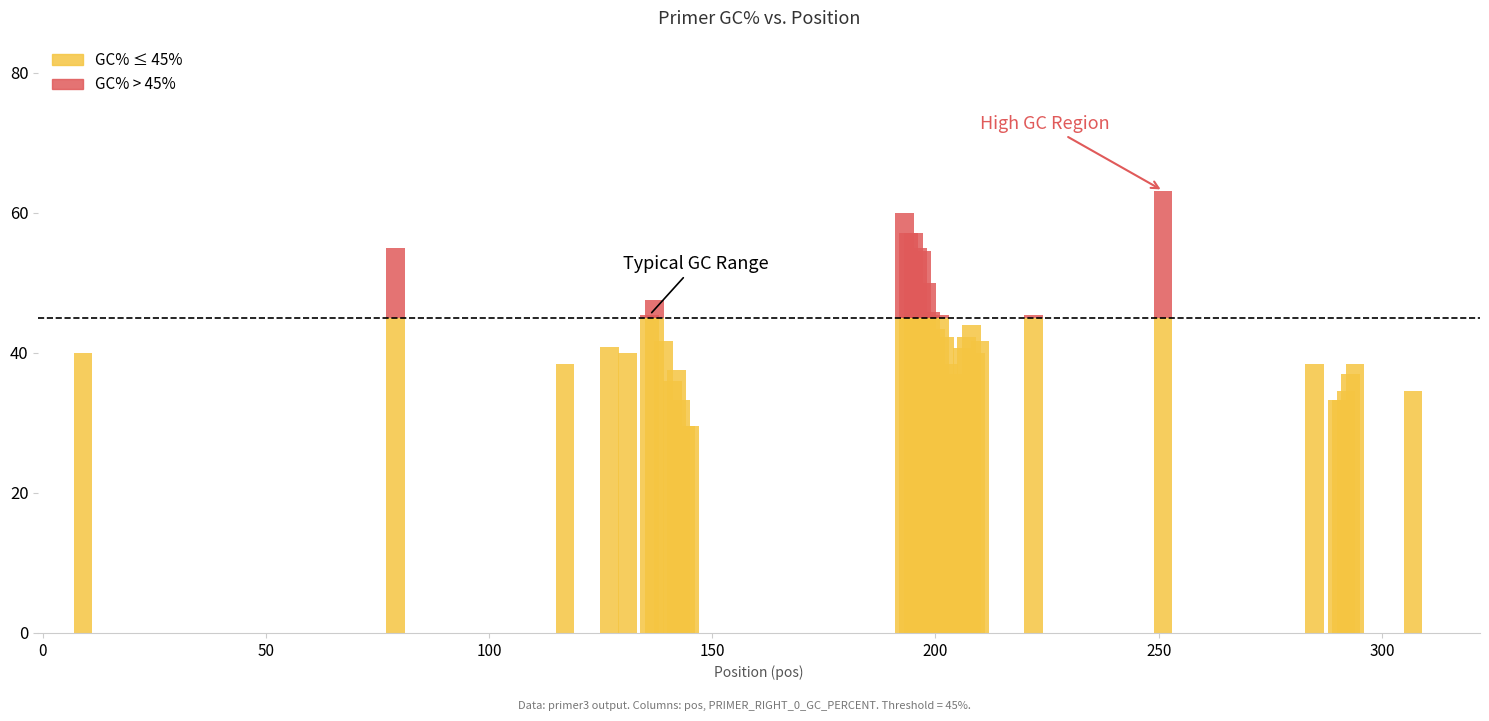

What is the maximum value shown in the chart?

63.2